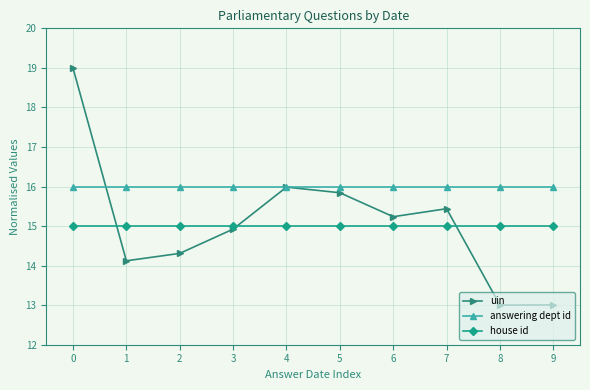

Which series has the widest spread of values?

uin